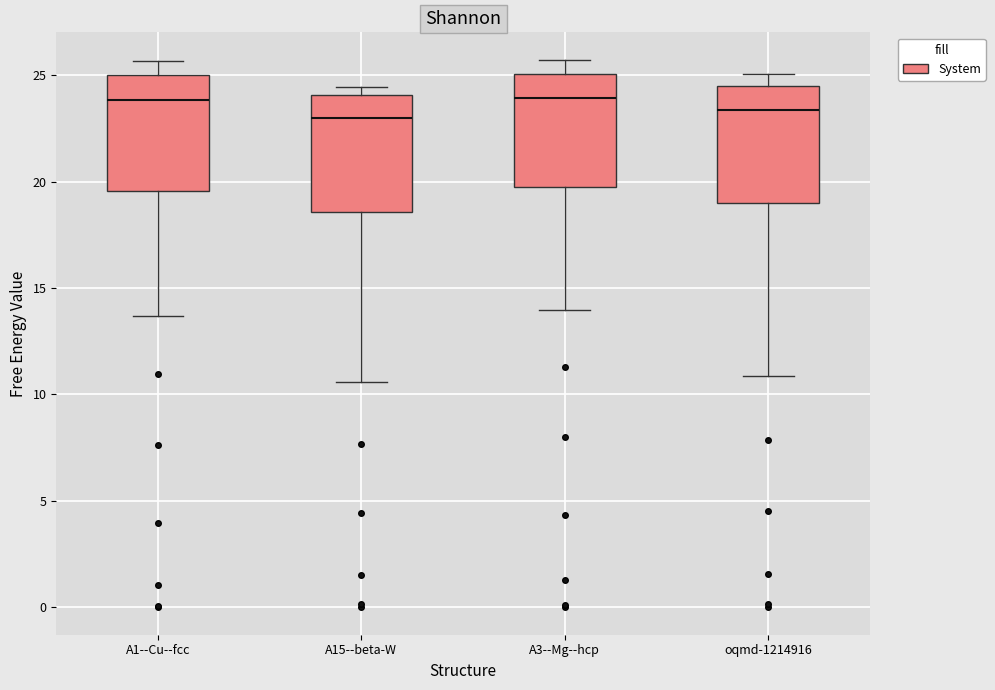

Where does the lower whisker of the box for A15--beta-W end on the y-axis? The values are not printed on the chart, so give them approximately, as read against the axis.

10.5